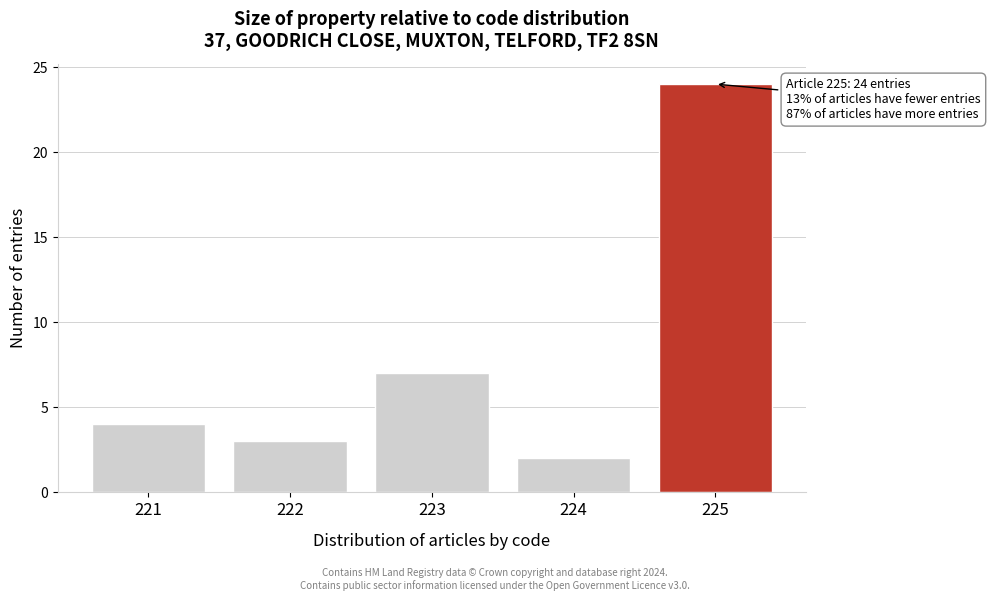

Reading left to right, transcribe all the data shown in this chart.

221=4	222=3	223=7	224=2	225=24